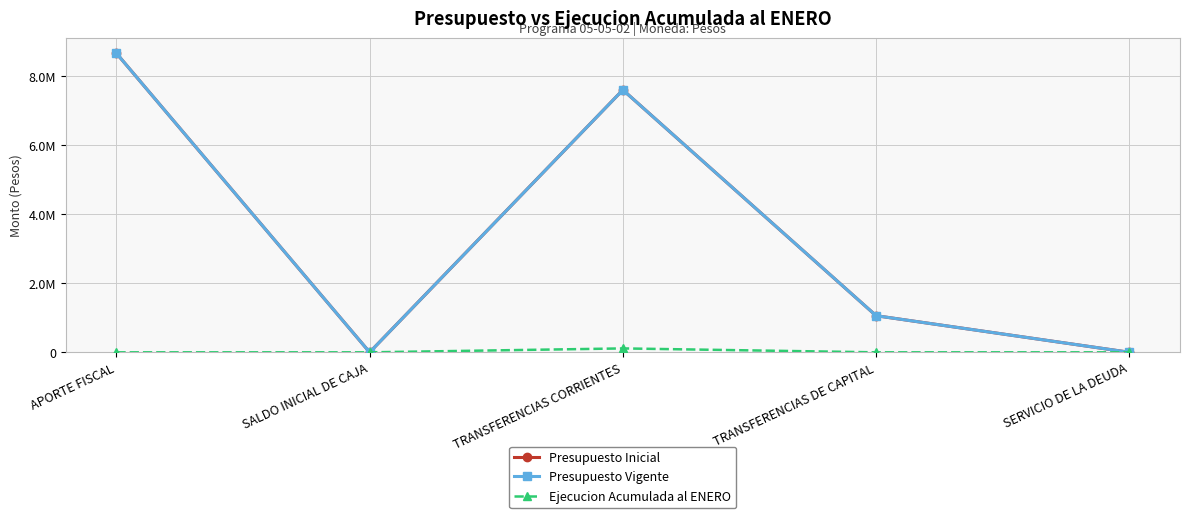

In Ejecucion Acumulada al ENERO, how many points are higher than both neighbors (excluding endpoints)?

1